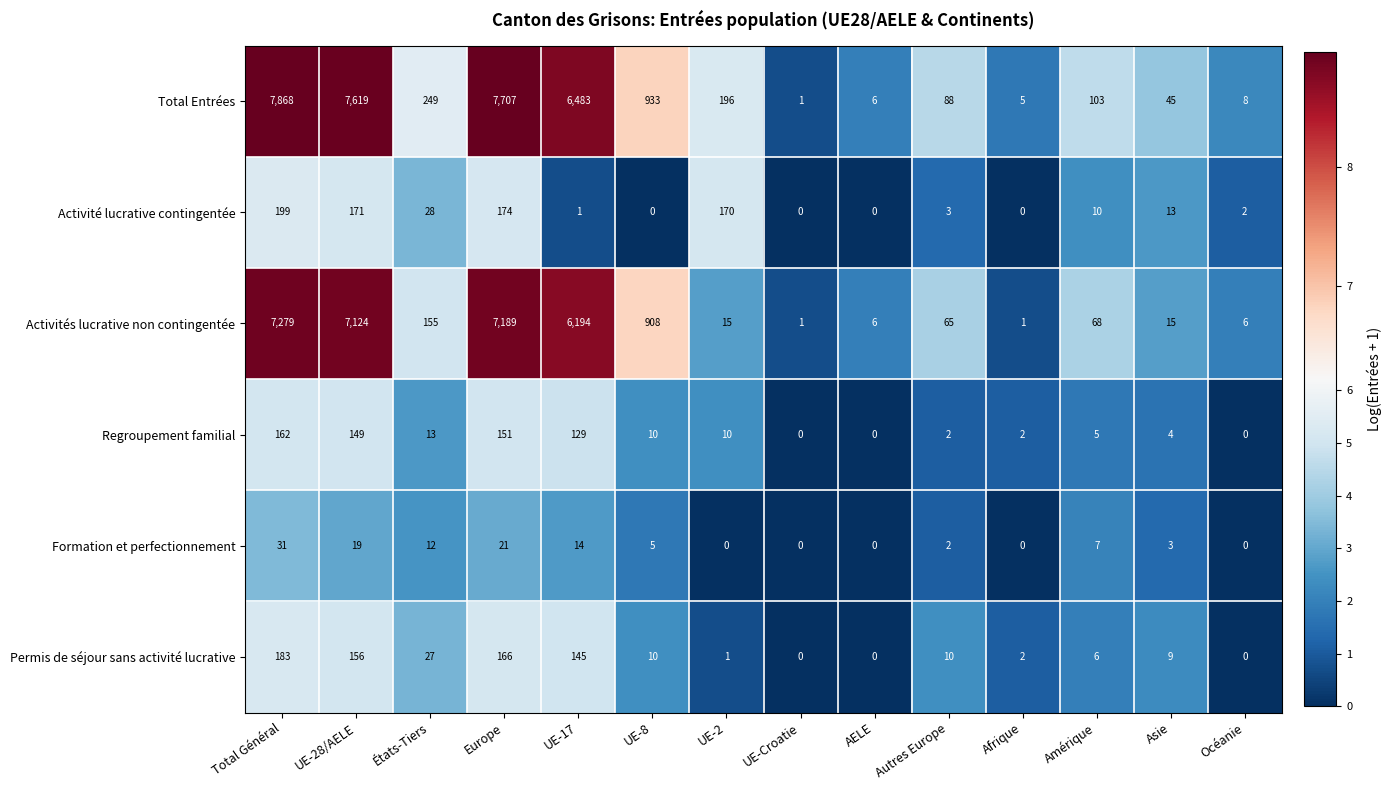

Between AELE and Afrique, which series saw the biggest shift?

Activités lucrative non contingentée